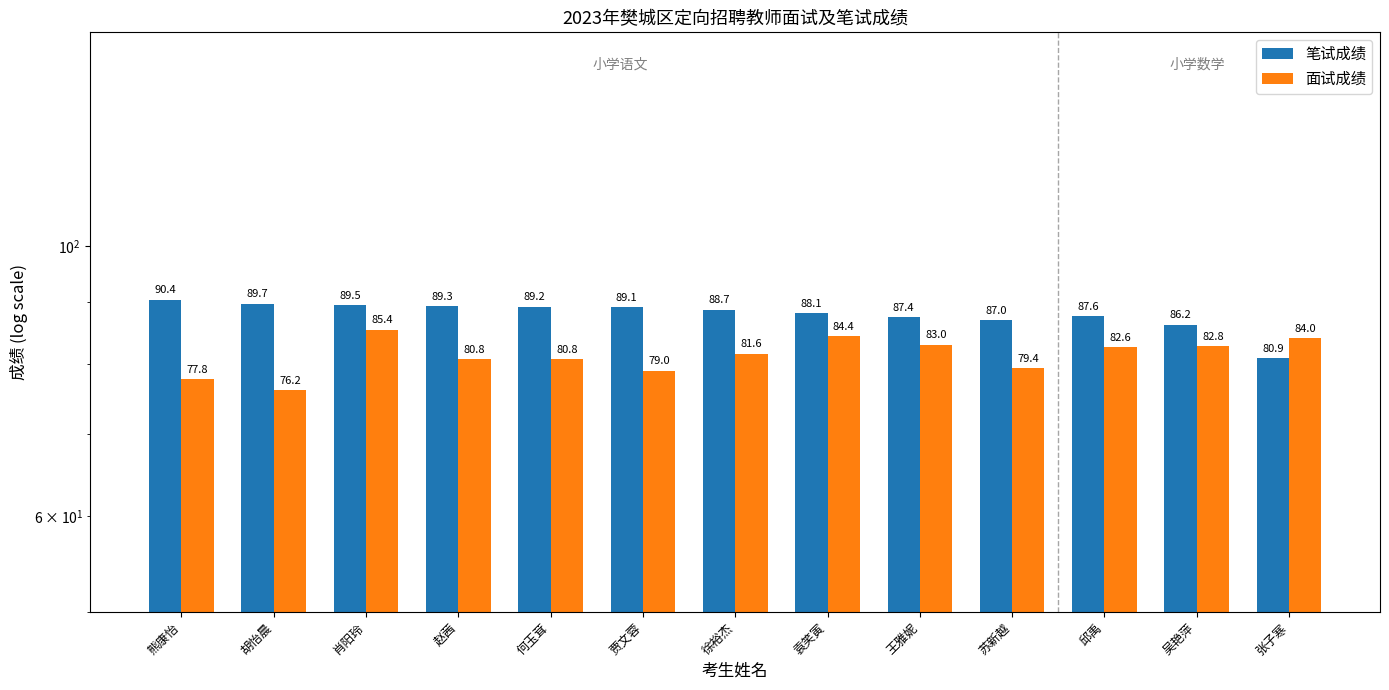

How many values in the 面试成绩 series are below 81?

6